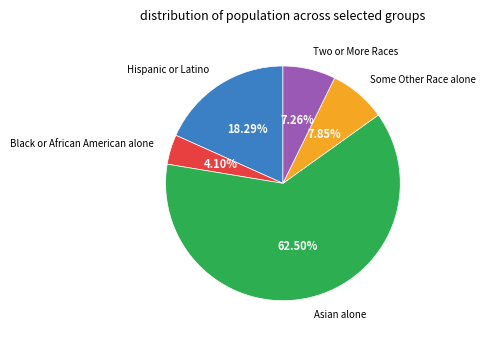

Rank the categories by value from lowest to highest.

Black or African American alone, Two or More Races, Some Other Race alone, Hispanic or Latino, Asian alone